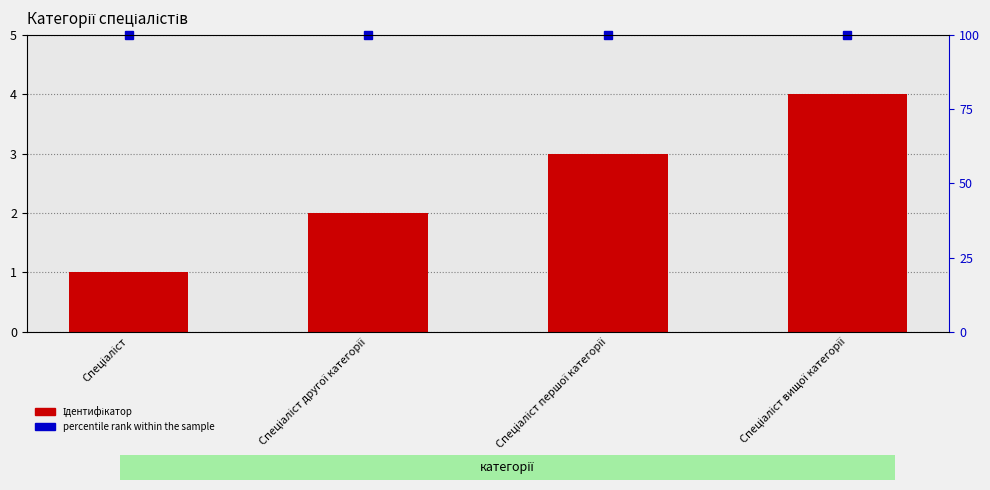

What is the change in value from Спеціаліст to Спеціаліст першої категорії?

+2